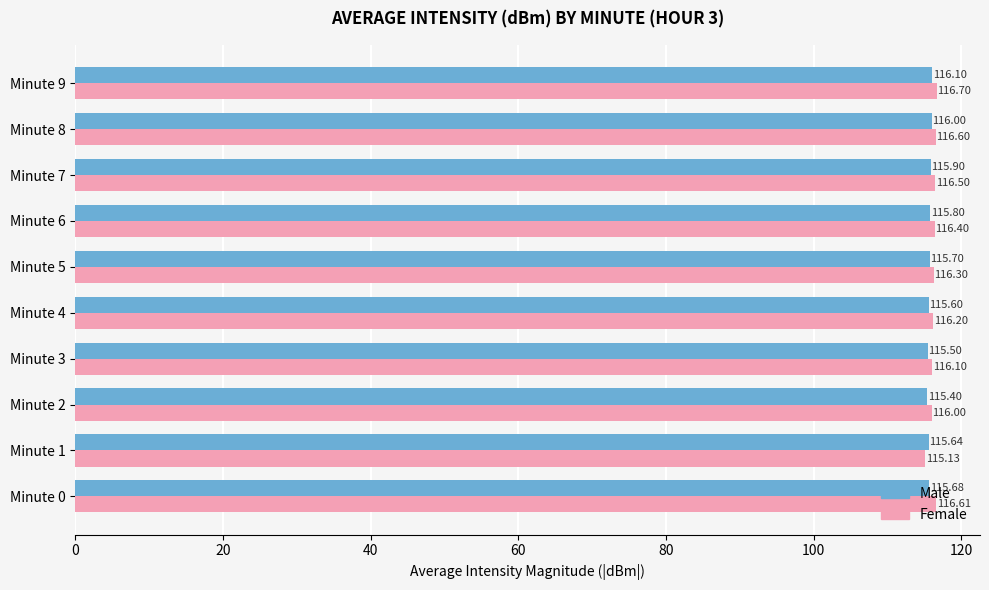

What is the difference between the Female values at Minute 5 and Minute 2?

0.3